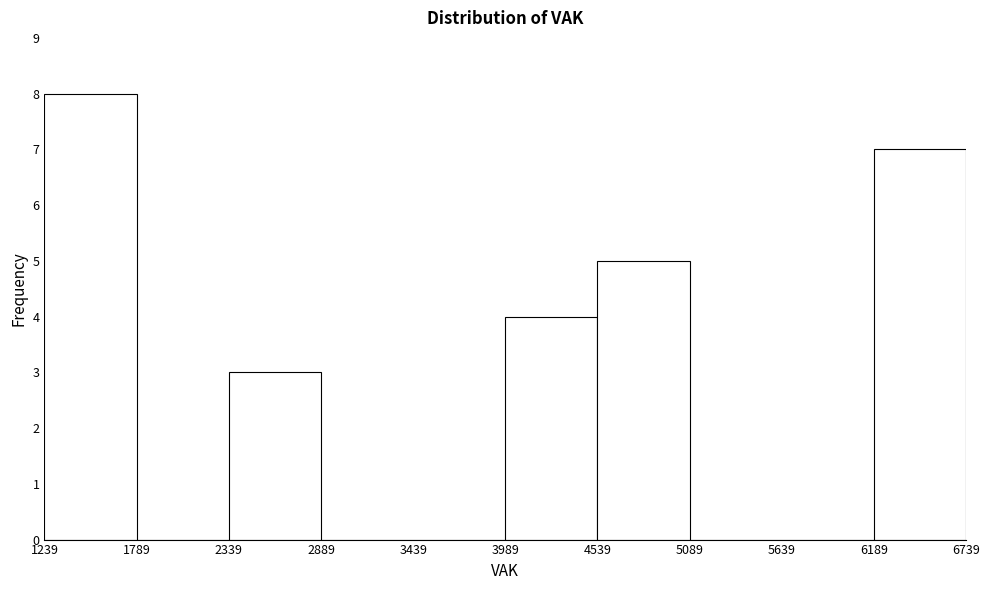

Reading left to right, list every bar in this chart as the range it spans on the x-axis followed by its height. The values are not printed on the chart, so give them approximately, as read against the axis.

1239 to 1789: 8
1789 to 2339: 0
2339 to 2889: 3
2889 to 3439: 0
3439 to 3989: 0
3989 to 4539: 4
4539 to 5089: 5
5089 to 5639: 0
5639 to 6189: 0
6189 to 6739: 7